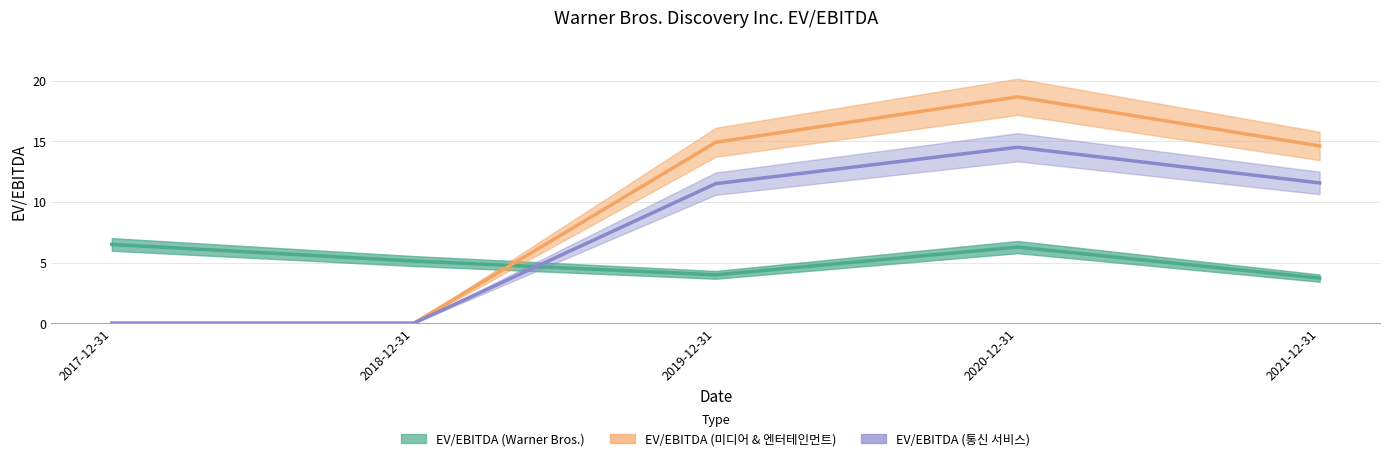

Reading right to left, transcribe all the data shown in this chart.

EV/EBITDA (Warner Bros.): 3.7	6.3	4.0	5.1	6.5
EV/EBITDA (미디어 & 엔터테인먼트): 14.6	18.7	14.9	0.0	0.0
EV/EBITDA (통신 서비스): 11.6	14.5	11.5	0.0	0.0